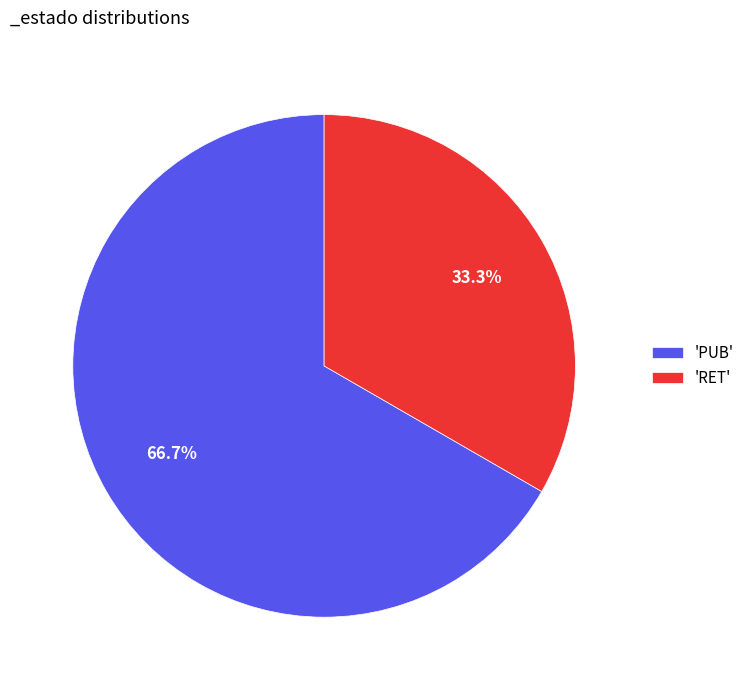

Approximately how many times larger is the value at 'RET' compared to 'PUB'?

0.5